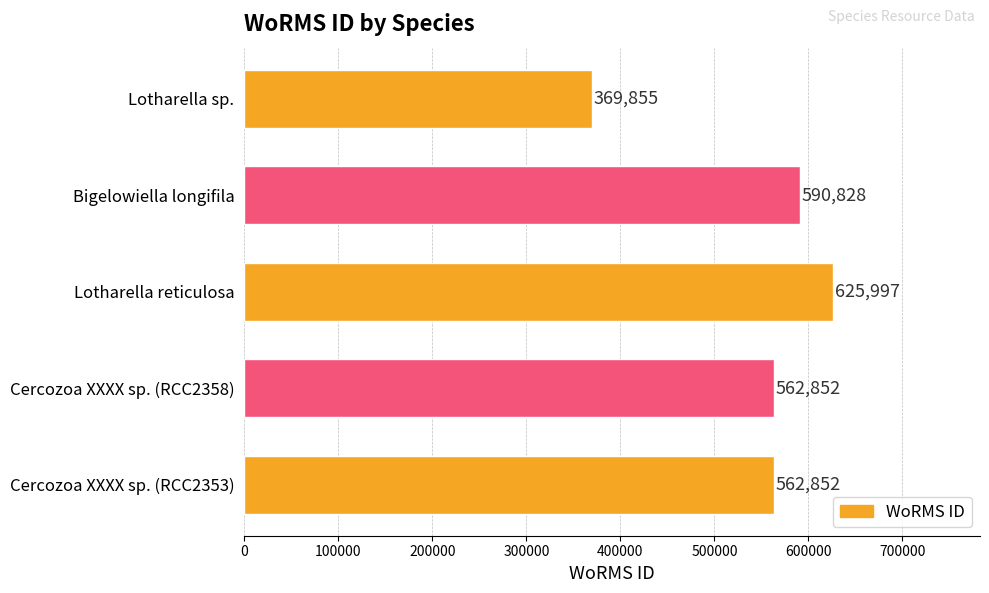

What value does the data have at Bigelowiella longifila, to the nearest 100?

590800